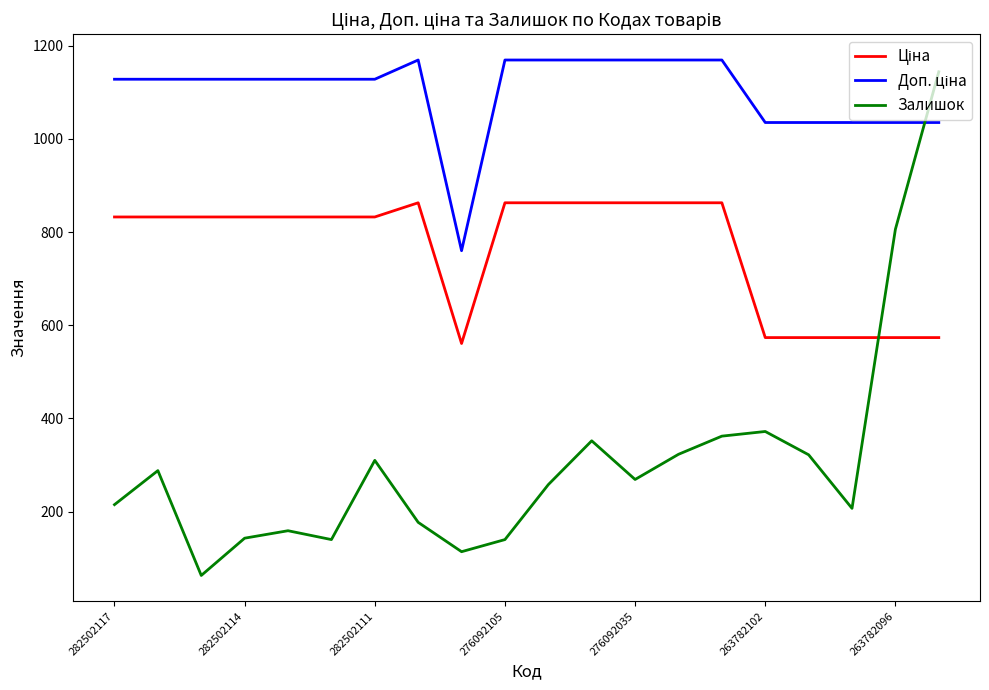

What is the maximum value for Залишок?

1144.0